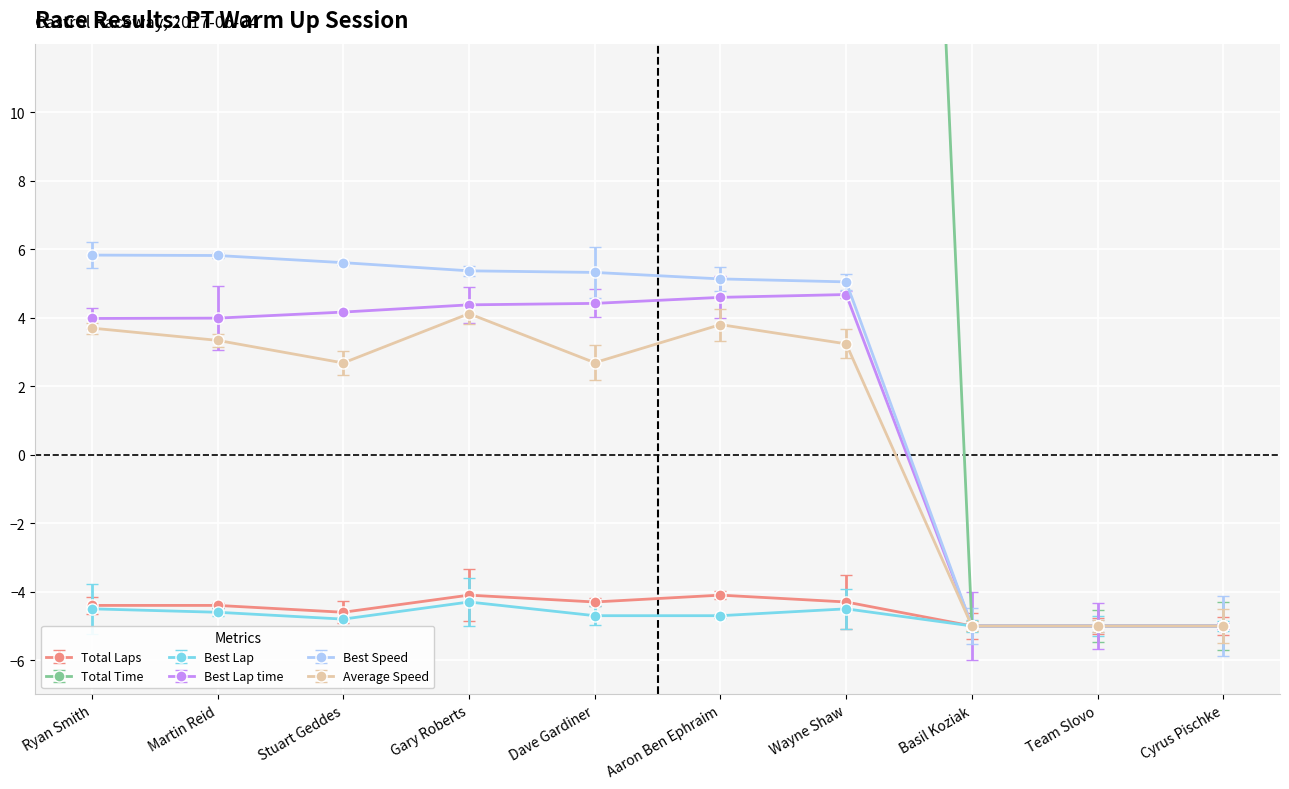

At how many categories does at least one series exceed 63?

5